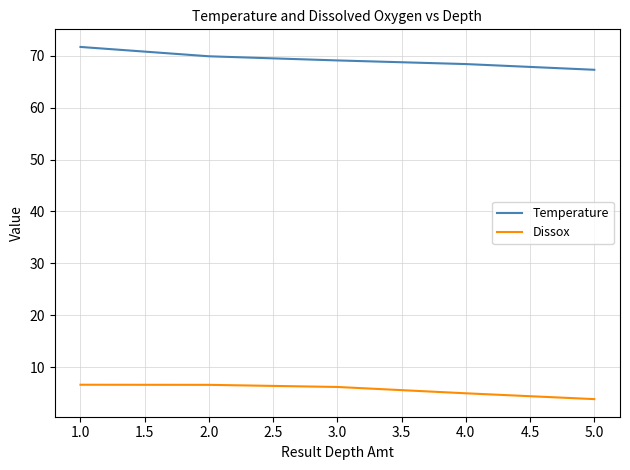

What position from the right is 1.0?

5